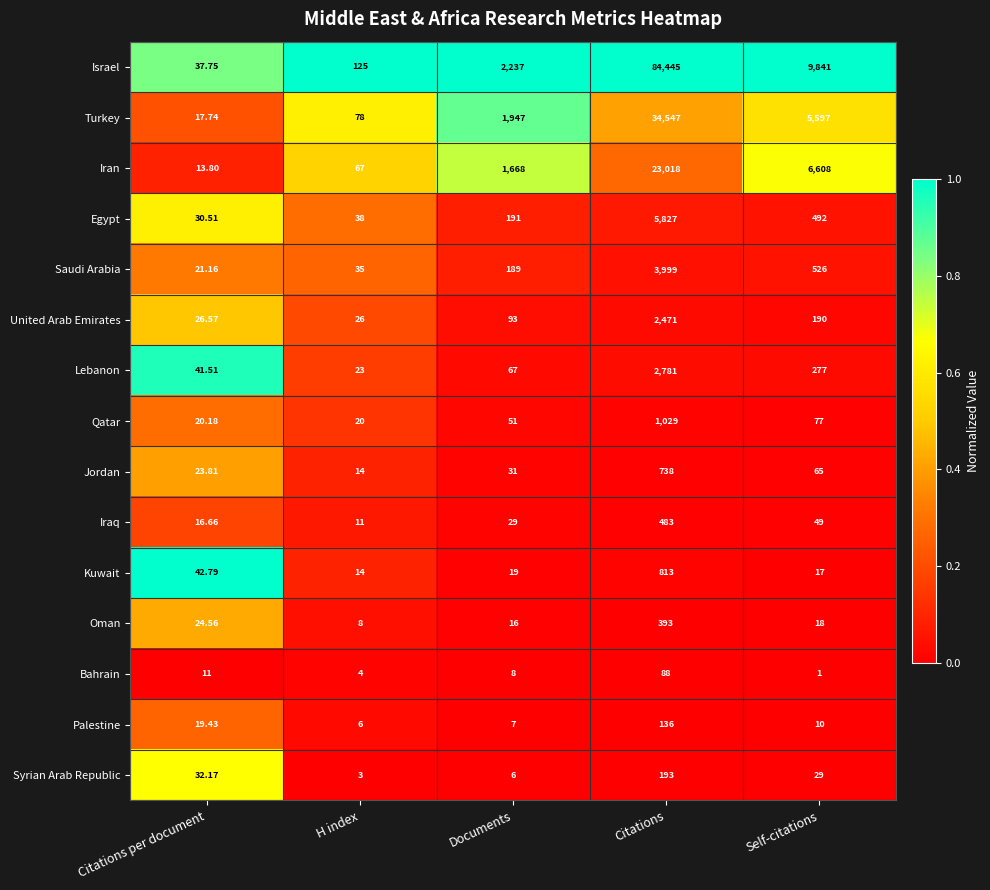

Which series has the largest range (max minus min)?

Israel